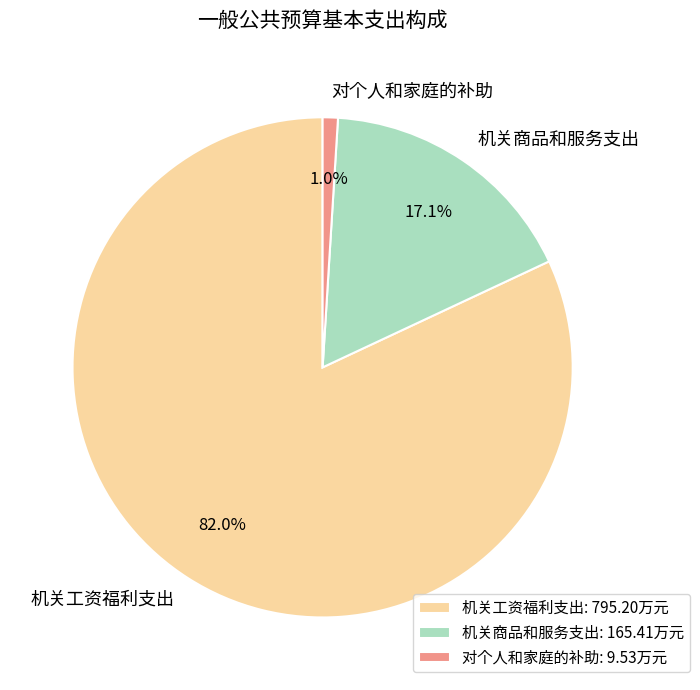

To the nearest percent, what portion does 机关工资福利支出 represent?

82%